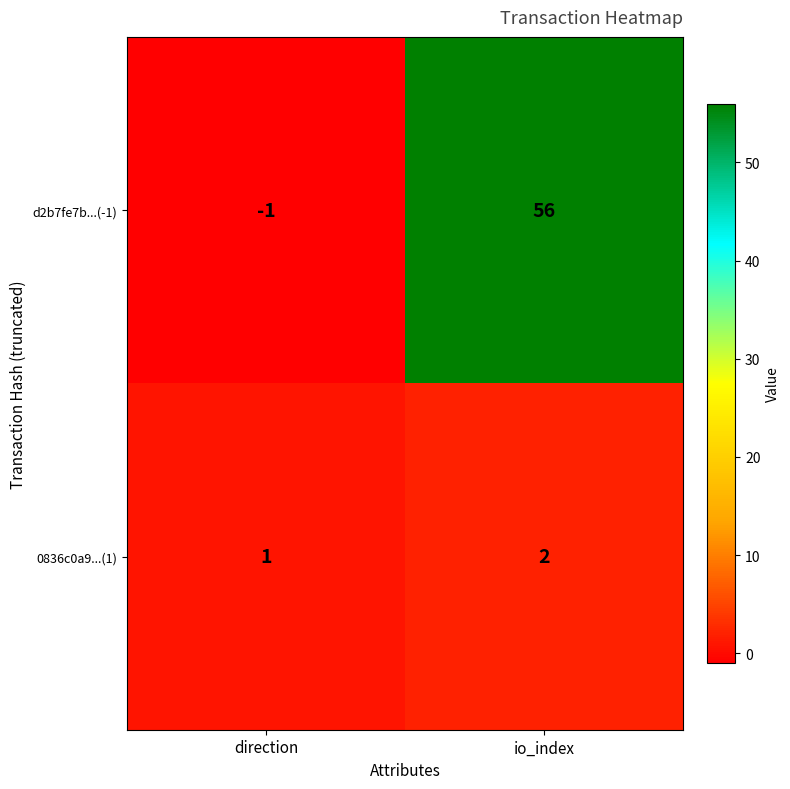

At which label is 0836c0a9...(1) closest to 1?

direction